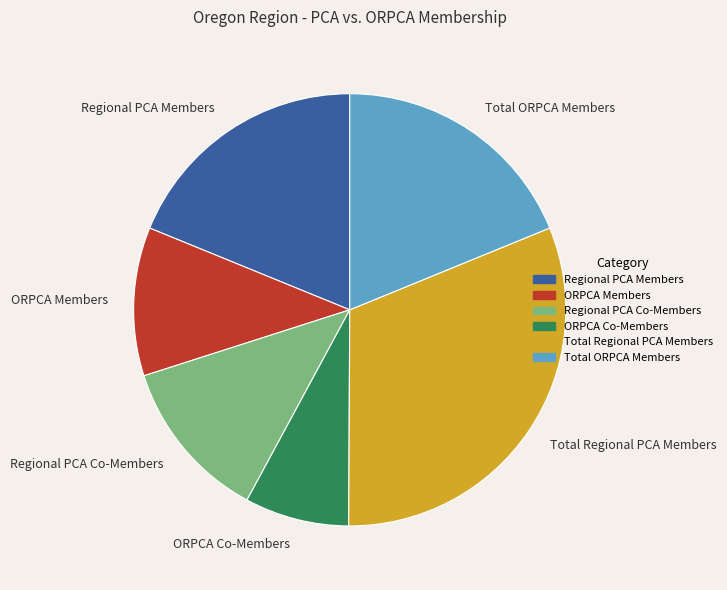

Which has a higher value, Total Regional PCA Members or ORPCA Co-Members?

Total Regional PCA Members